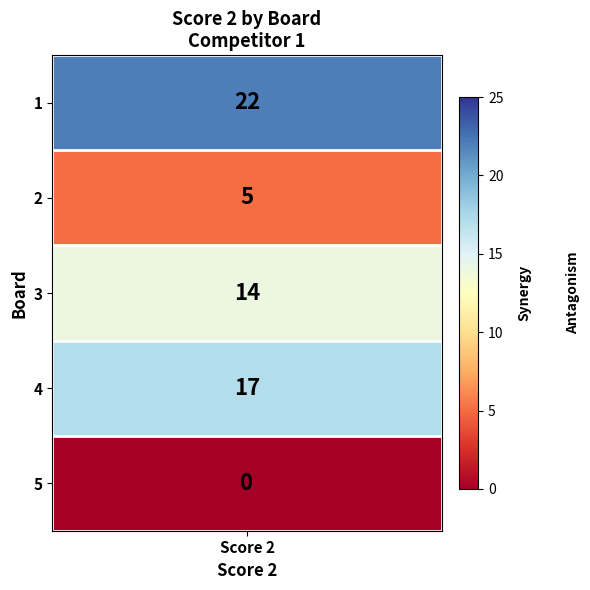

What is the greatest value displayed?

22